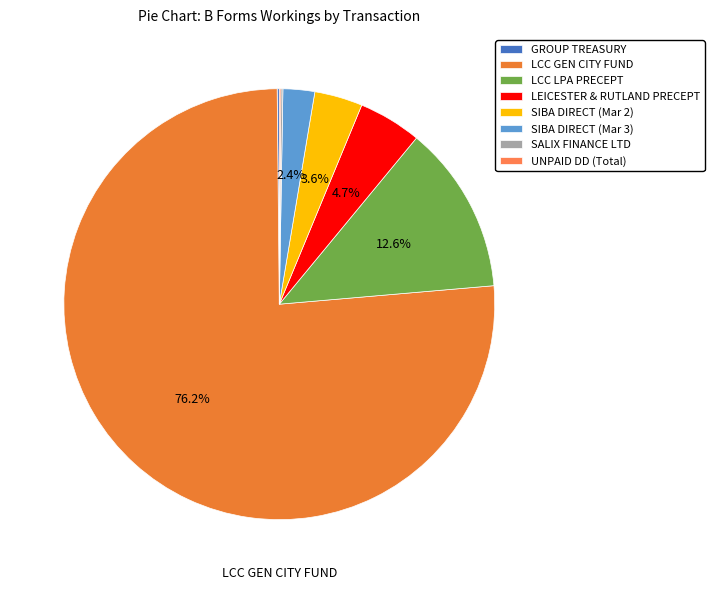

To the nearest percent, what is the average slice percentage?

12%